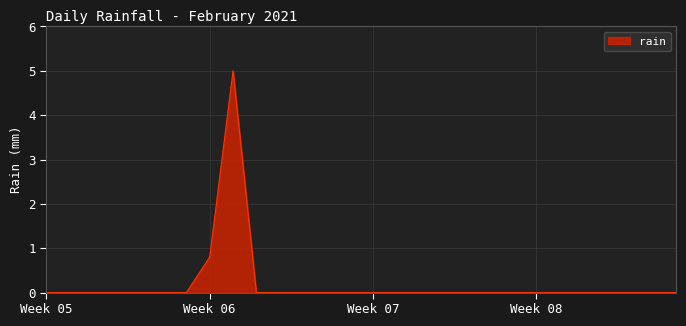

What is the average value?

0.2